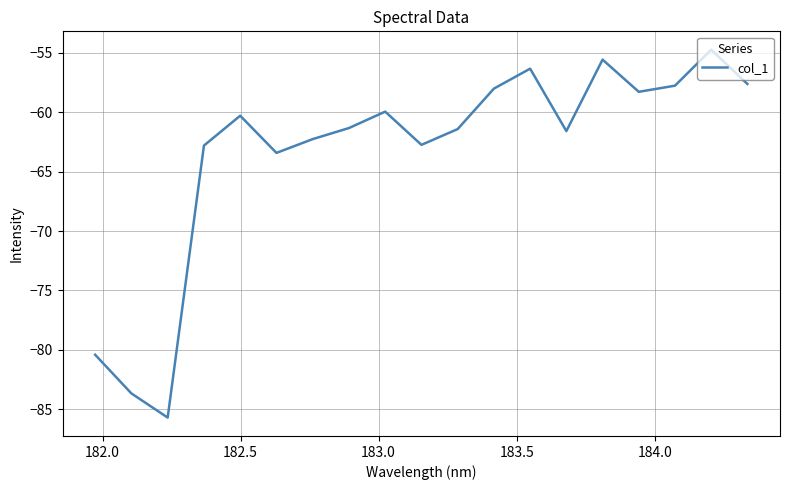

What is the sum of all values?

-1204.1